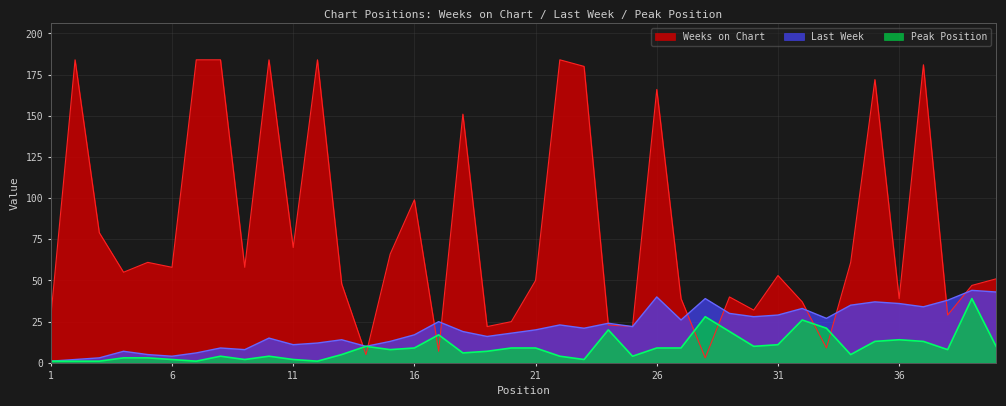

What is the approximate value of Weeks on Chart at 11?

70